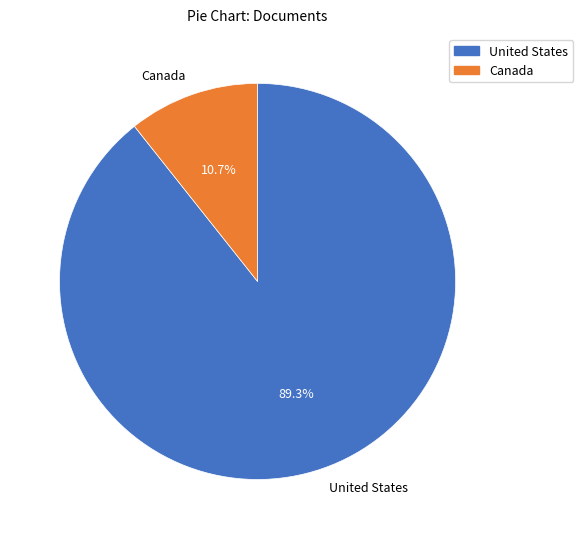

Is there a majority slice in this chart?

Yes